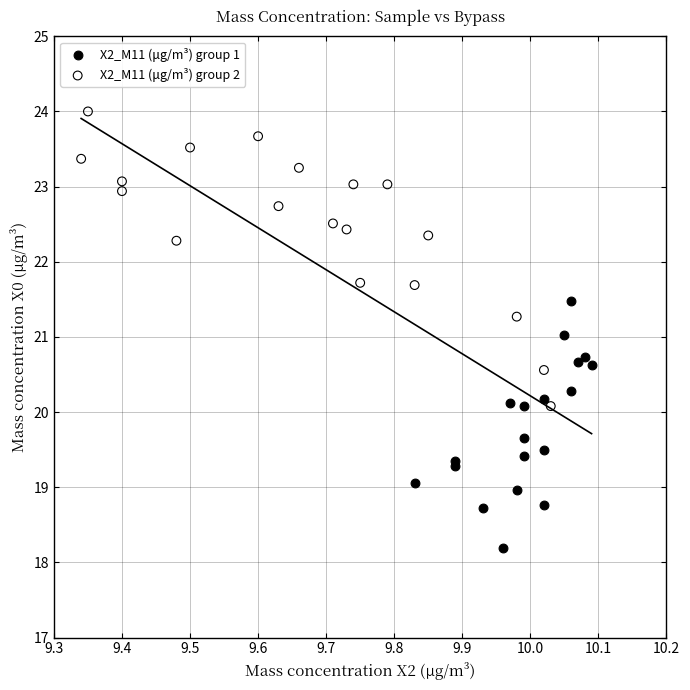

Which series reaches the minimum Y coordinate?

X2_M11 (μg/m³) group 1